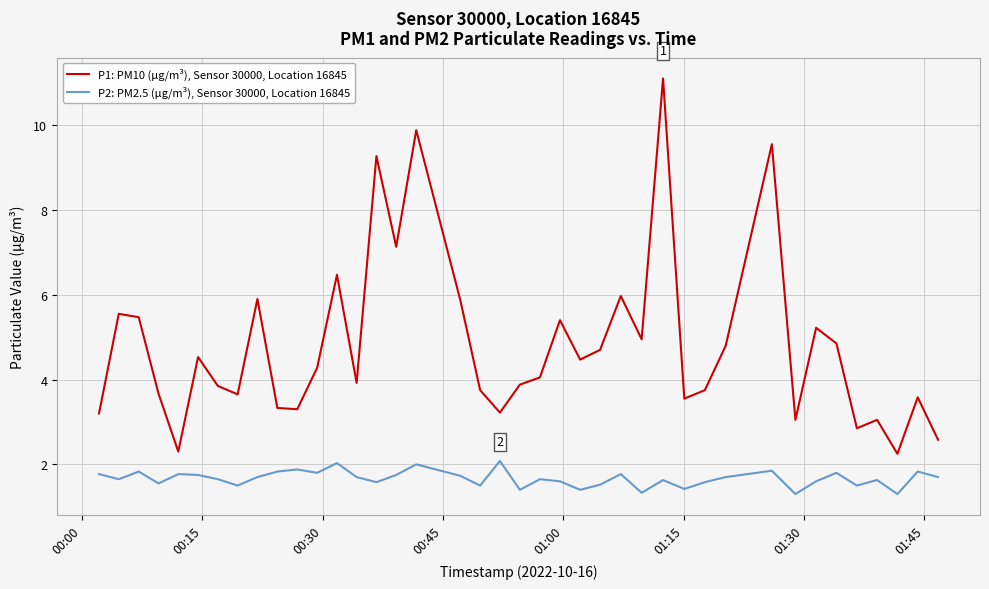

List the series in order of their peak value, lowest first.

P2: PM2.5 (µg/m³), Sensor 30000, Location 16845, P1: PM10 (µg/m³), Sensor 30000, Location 16845